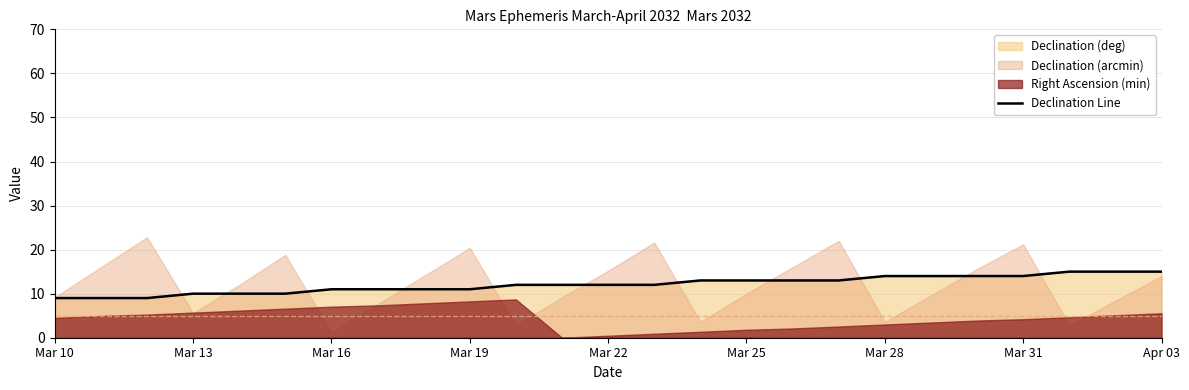

Count the values in the range 11 to 14.

16